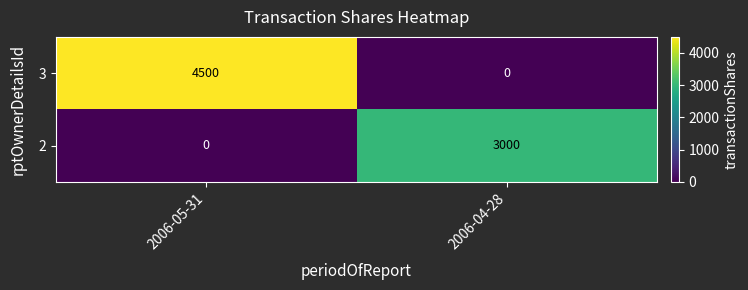

At how many categories does at least one series exceed 89?

2